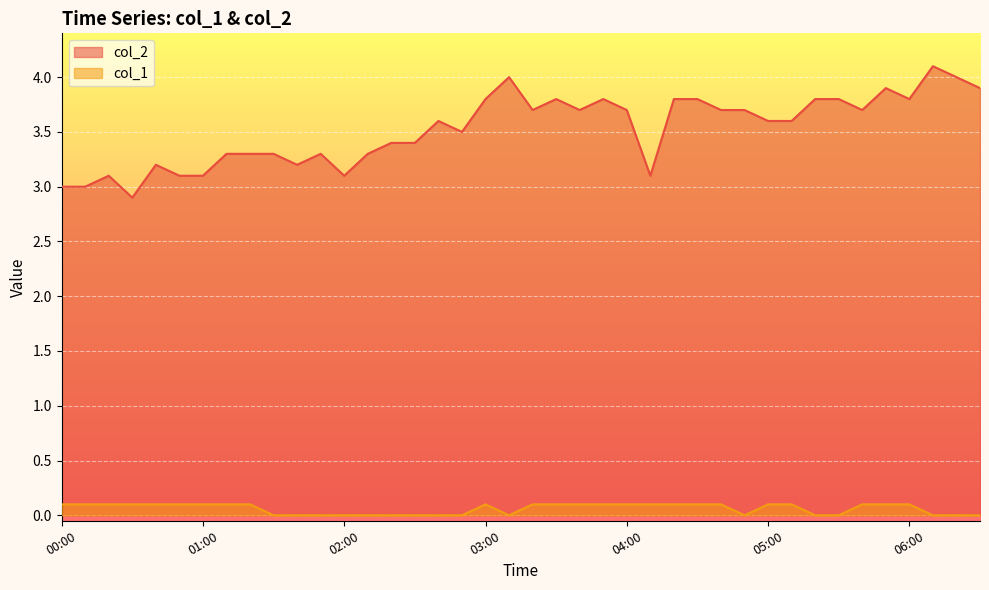

The value of col_1 at 03:50 is 0.1. True or false?

True